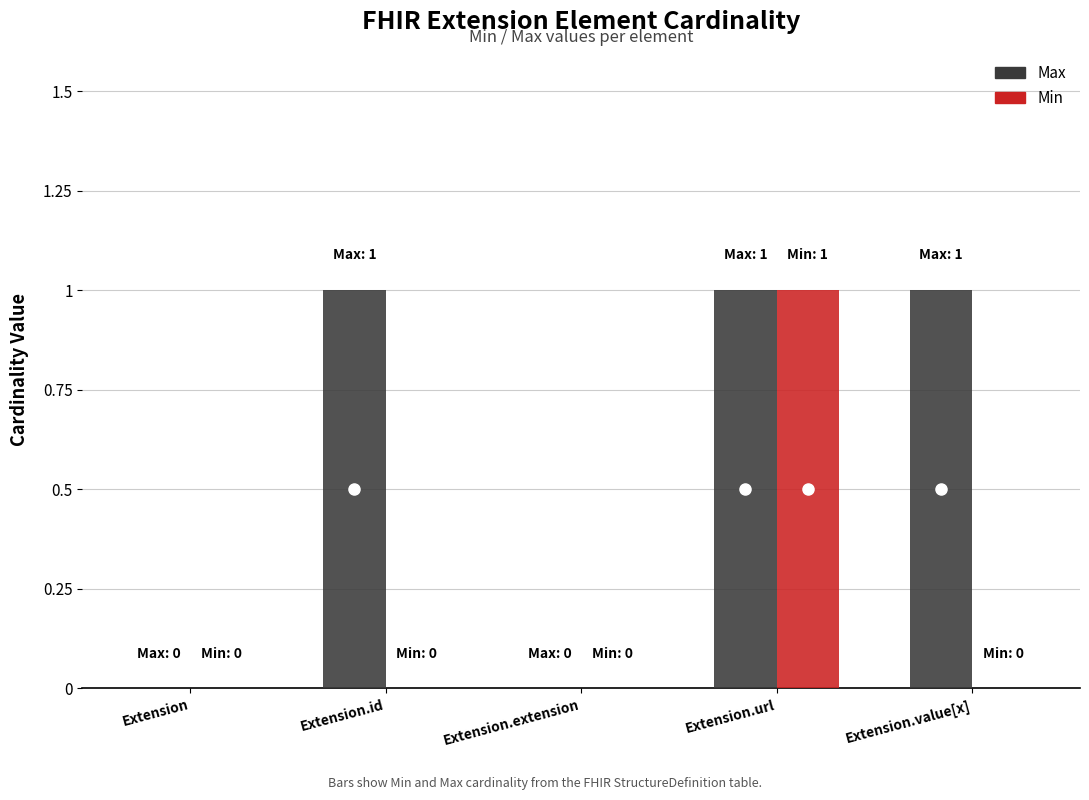

Reading right to left, extract all data points from this chart.

Max: Extension.value[x]=1	Extension.url=1	Extension.extension=0	Extension.id=1	Extension=0
Min: Extension.value[x]=0	Extension.url=1	Extension.extension=0	Extension.id=0	Extension=0